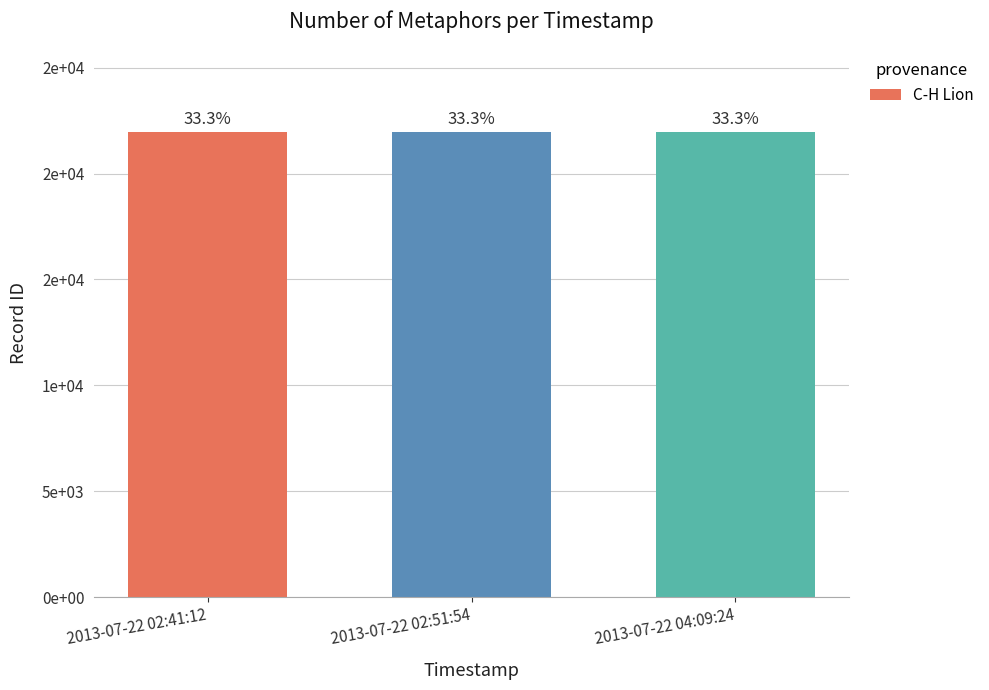

Rank the categories by value from highest to lowest.

2013-07-22 04:09:24, 2013-07-22 02:51:54, 2013-07-22 02:41:12